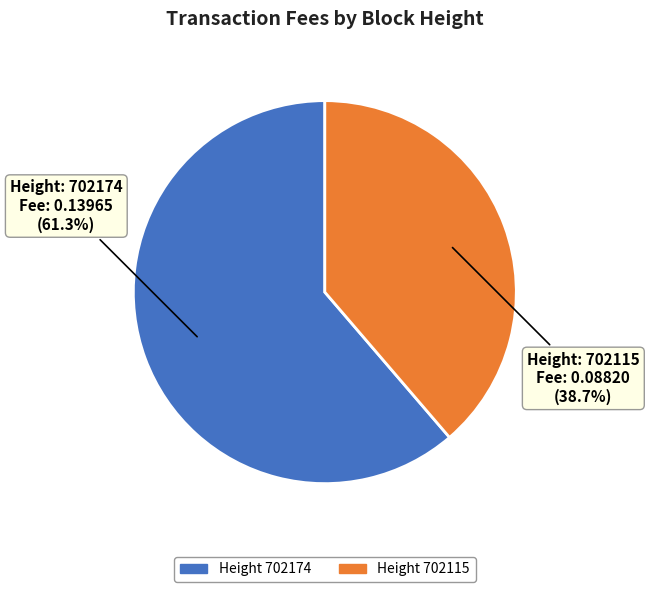

Between Height 702174 and Height 702115, which is larger?

Height 702174